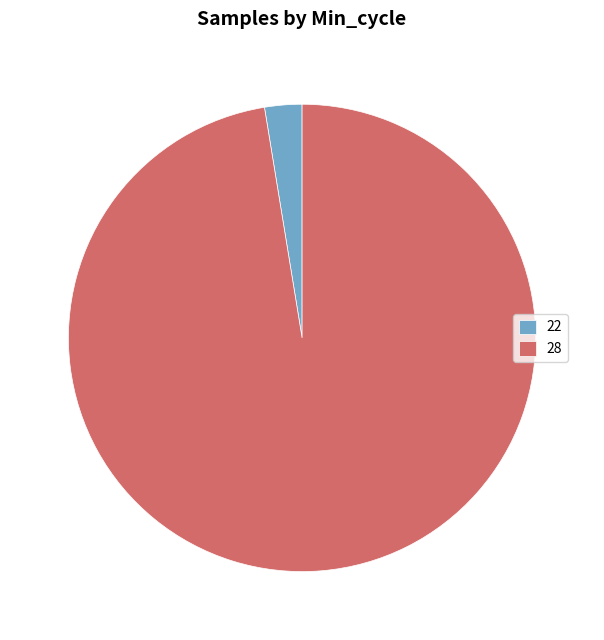

Combined, do 28 and 22 account for over 50%?

Yes